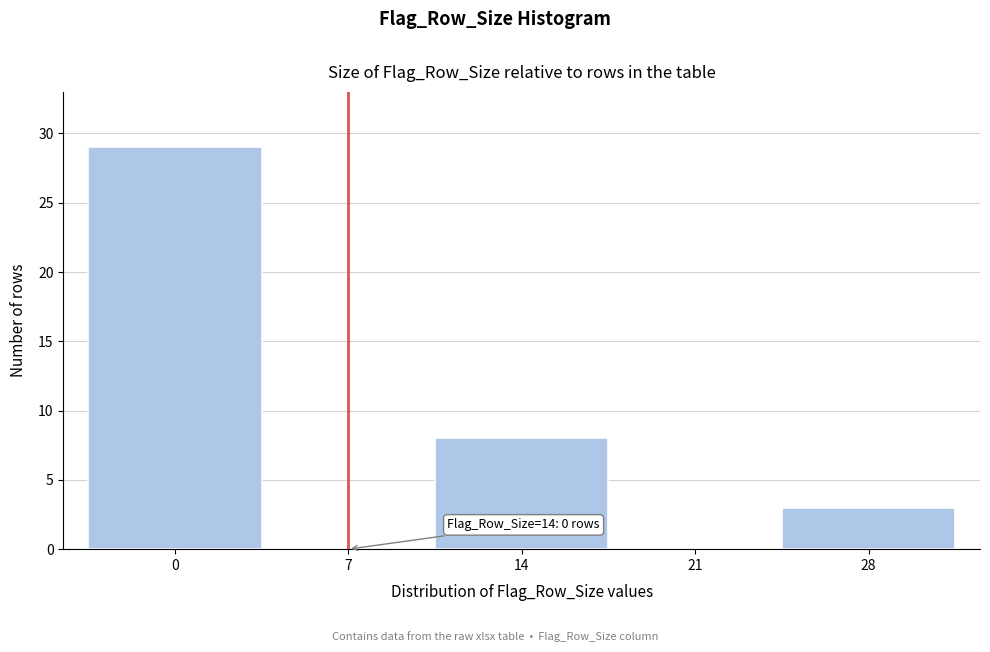

Reading right to left, what are all the values shown in this chart?

28=3	21=0	14=8	7=0	0=29